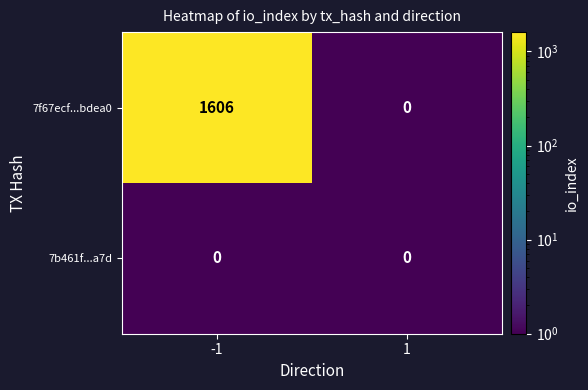

At -1, list the series in order from largest to smallest.

7f67ecf...bdea0, 7b461f...a7d